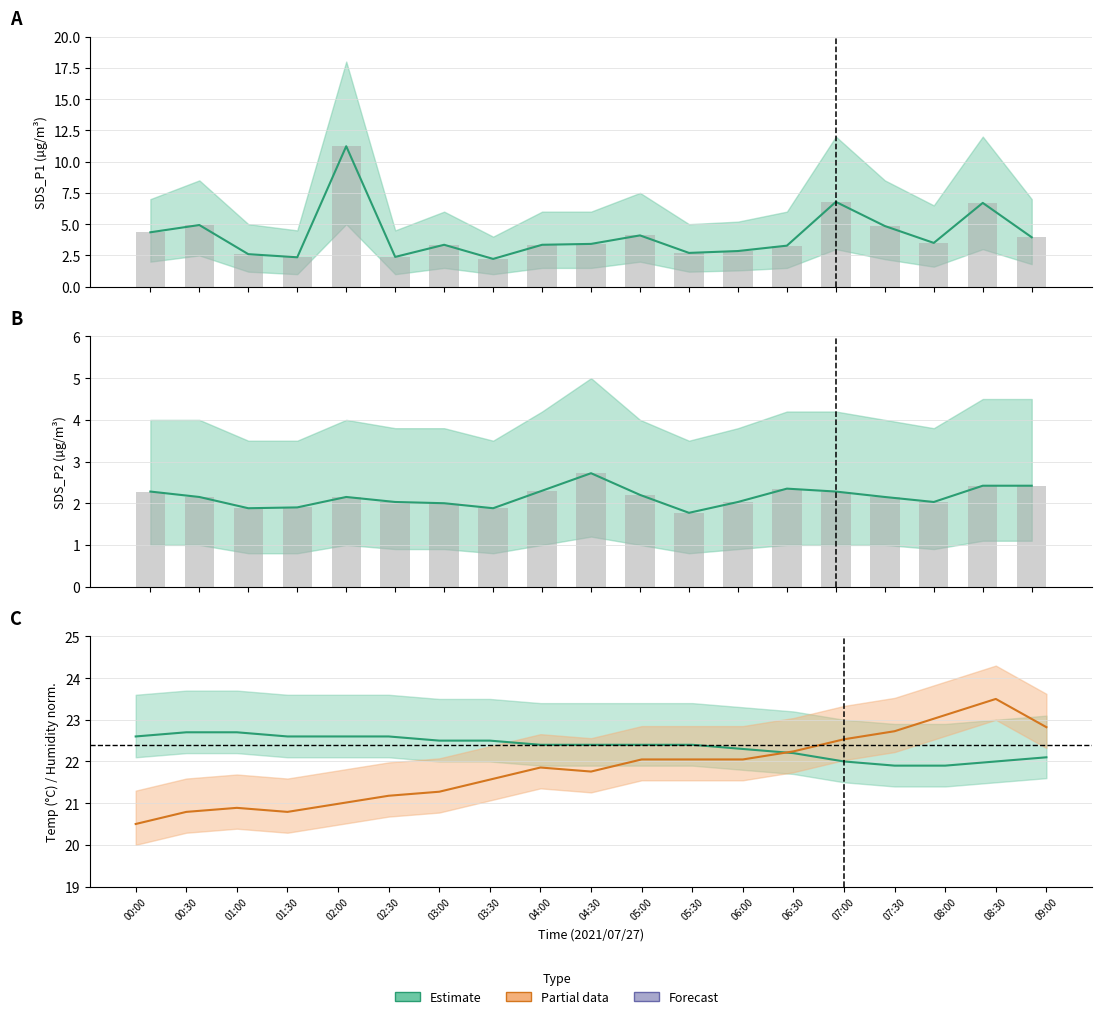

Reading right to left, list all the values displayed in this chart.

SDS_P1: 09:00=4.0	08:30=6.7	08:00=3.5	07:30=4.8	07:00=6.8	06:30=3.3	06:00=2.9	05:30=2.7	05:00=4.1	04:30=3.4	04:00=3.4	03:30=2.2	03:00=3.4	02:30=2.4	02:00=11.2	01:30=2.4	01:00=2.6	00:30=4.9	00:00=4.3
SDS_P1 (bar): 09:00=4.0	08:30=6.7	08:00=3.5	07:30=4.8	07:00=6.8	06:30=3.3	06:00=2.9	05:30=2.7	05:00=4.1	04:30=3.4	04:00=3.4	03:30=2.2	03:00=3.4	02:30=2.4	02:00=11.2	01:30=2.4	01:00=2.6	00:30=4.9	00:00=4.3
SDS_P2: 09:00=2.4	08:30=2.4	08:00=2.0	07:30=2.1	07:00=2.3	06:30=2.4	06:00=2.0	05:30=1.8	05:00=2.2	04:30=2.7	04:00=2.3	03:30=1.9	03:00=2.0	02:30=2.0	02:00=2.1	01:30=1.9	01:00=1.9	00:30=2.1	00:00=2.3
SDS_P2 (bar): 09:00=2.4	08:30=2.4	08:00=2.0	07:30=2.1	07:00=2.3	06:30=2.4	06:00=2.0	05:30=1.8	05:00=2.2	04:30=2.7	04:00=2.3	03:30=1.9	03:00=2.0	02:30=2.0	02:00=2.1	01:30=1.9	01:00=1.9	00:30=2.1	00:00=2.3
Temp (°C): 09:00=22.1	08:30=22.0	08:00=21.9	07:30=21.9	07:00=22.0	06:30=22.2	06:00=22.3	05:30=22.4	05:00=22.4	04:30=22.4	04:00=22.4	03:30=22.5	03:00=22.5	02:30=22.6	02:00=22.6	01:30=22.6	01:00=22.7	00:30=22.7	00:00=22.6
Humidity (%): 09:00=22.8	08:30=23.5	08:00=23.1	07:30=22.7	07:00=22.5	06:30=22.2	06:00=22.0	05:30=22.0	05:00=22.0	04:30=21.8	04:00=21.9	03:30=21.6	03:00=21.3	02:30=21.2	02:00=21.0	01:30=20.8	01:00=20.9	00:30=20.8	00:00=20.5